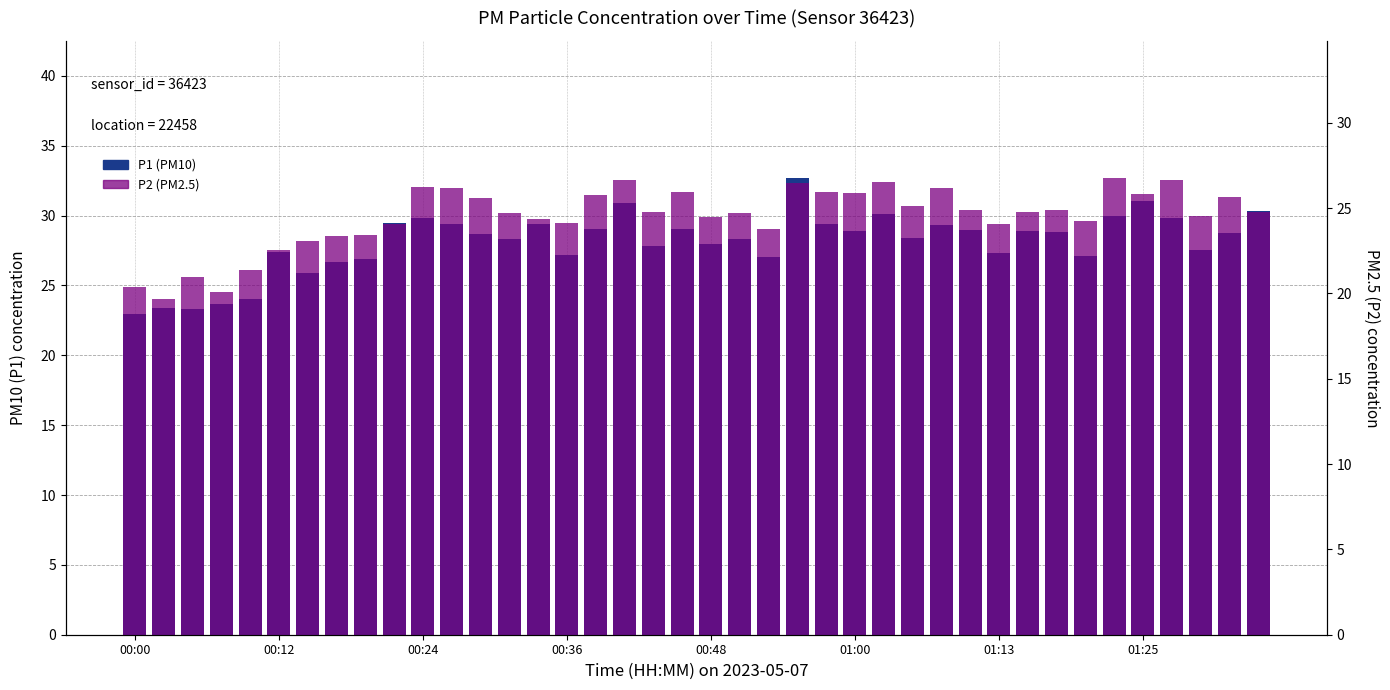

How many bars are there in total?

80